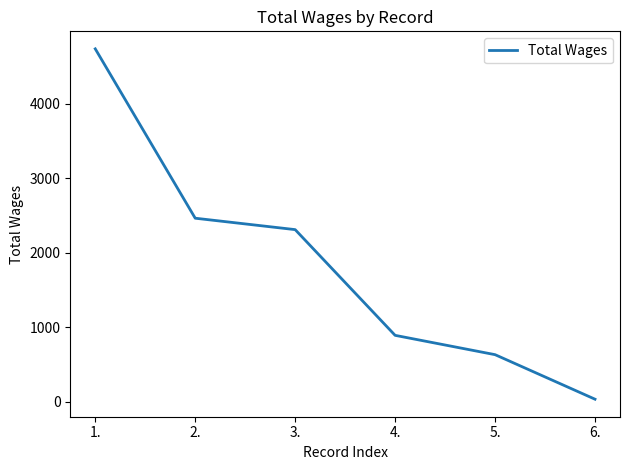

List the labels in order of value, largest first.

1., 2., 3., 4., 5., 6.